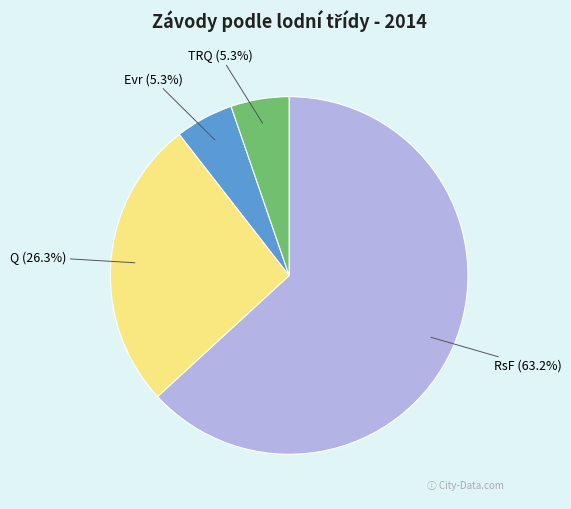

What percentage is NOT represented by TRQ?

94.7%